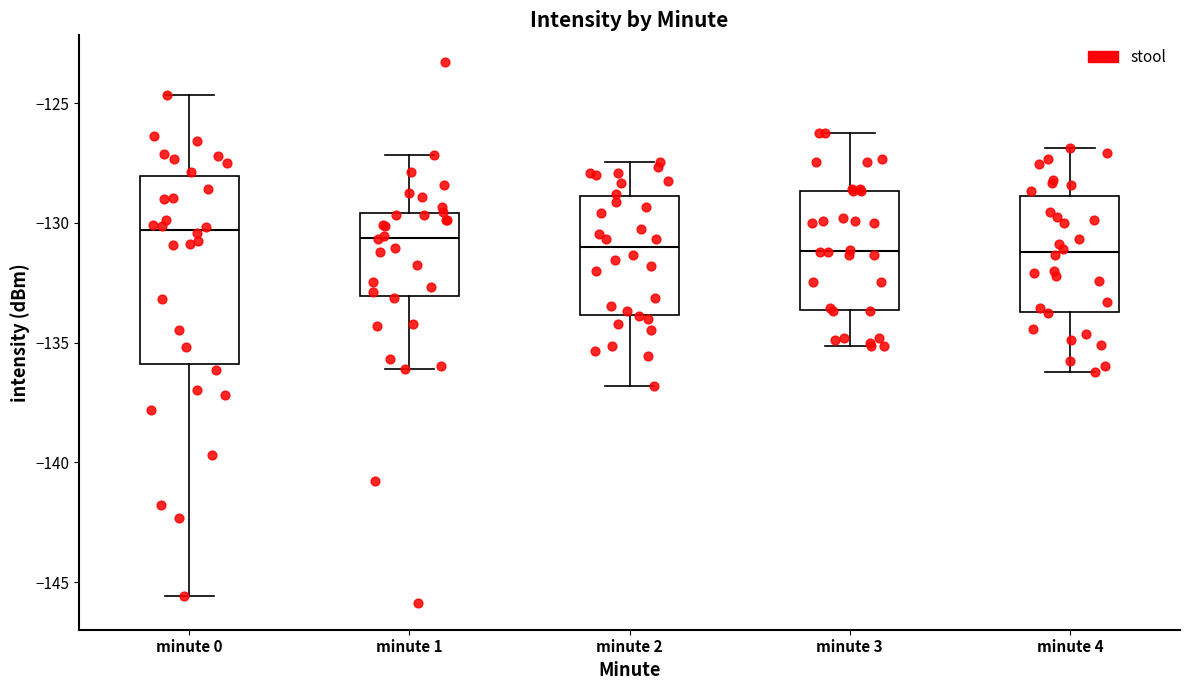

Reading left to right, transcribe this box plot: for each box, give where its median line is, the range the box spans, and where its two whiskers end, as read against the y-axis. The values are not printed on the chart, so give them approximately, as read against the axis.

minute 0: median -130.5, box -136.0 to -128.0, whiskers -145.5 to -124.5
minute 1: median -130.5, box -133.0 to -129.5, whiskers -136.0 to -127.0
minute 2: median -131.0, box -134.0 to -129.0, whiskers -137.0 to -127.5
minute 3: median -131.0, box -133.5 to -128.5, whiskers -135.0 to -126.0
minute 4: median -131.0, box -133.5 to -129.0, whiskers -136.0 to -127.0